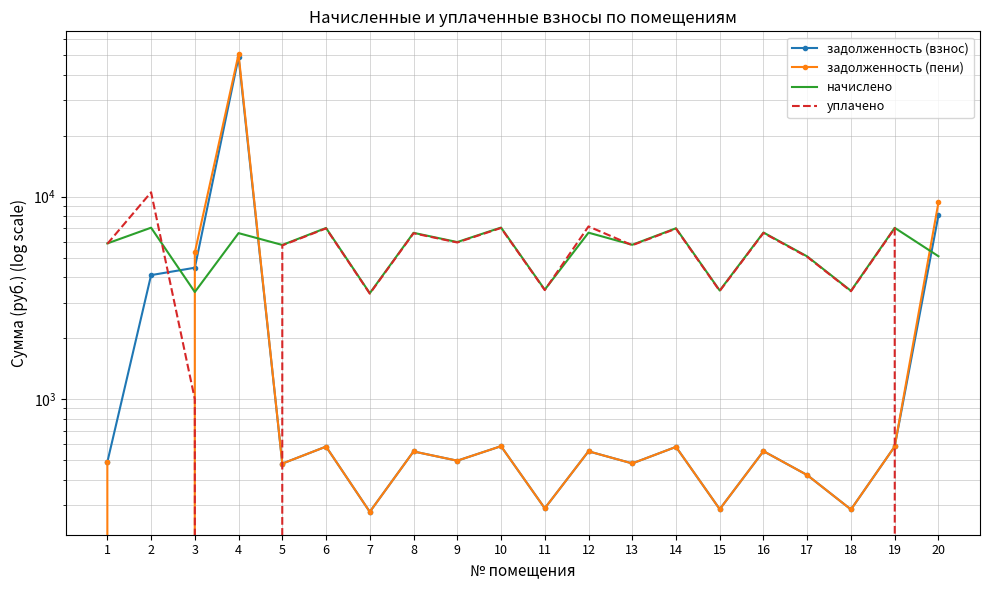

How many lines are shown in the chart?

4